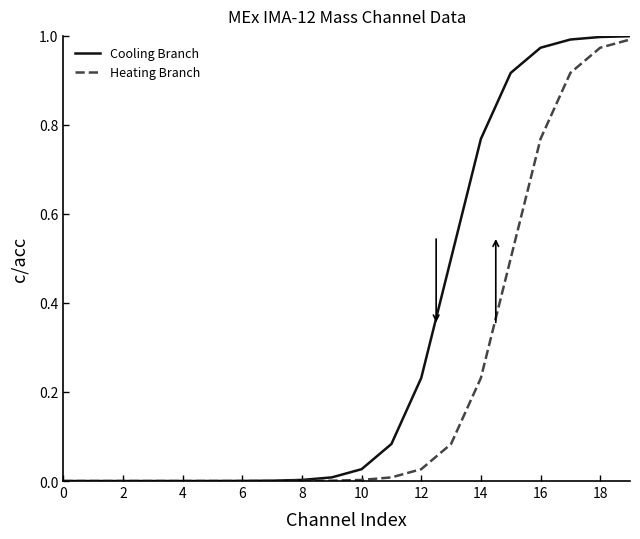

List the series in order of their overall mean, highest first.

Cooling Branch, Heating Branch